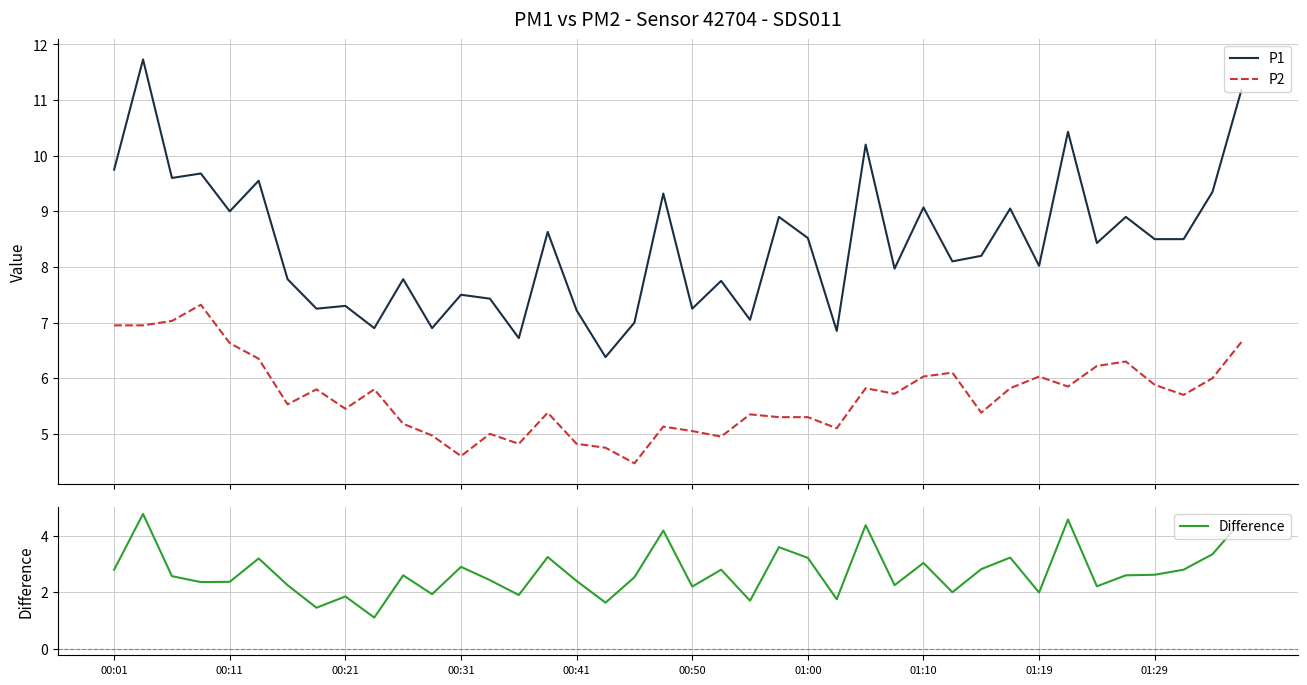

True or false: P2 and P1 intersect in this chart.

False